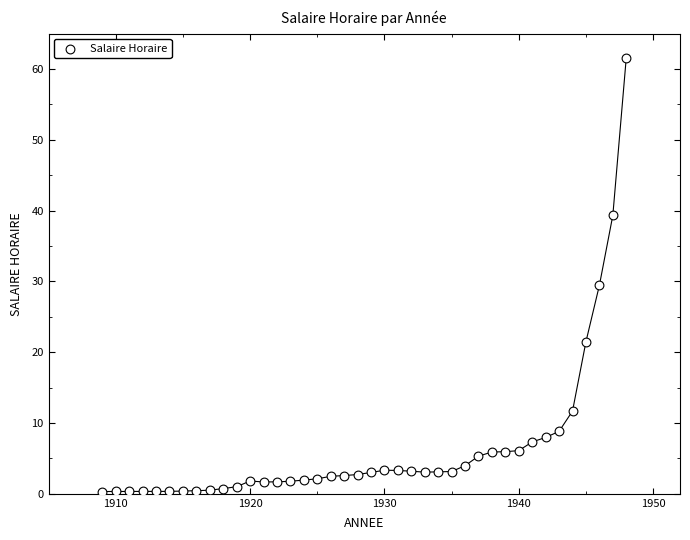

What is the range of Y values (max minus min)?

61.3